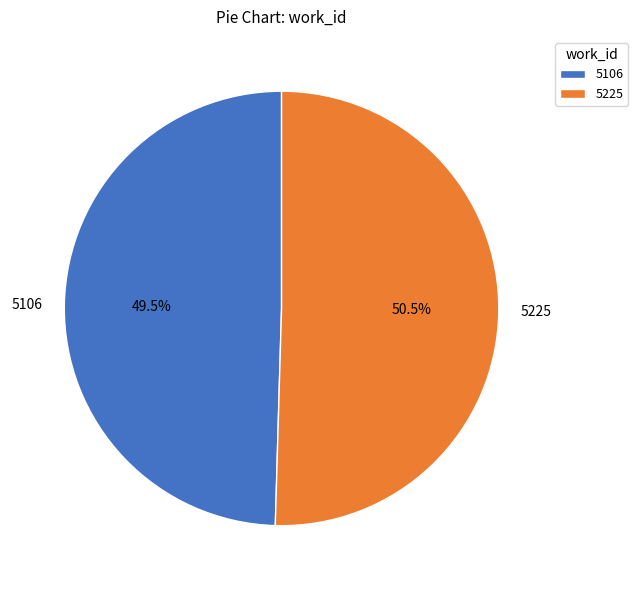

Does 5106 account for over 50% of the chart?

No